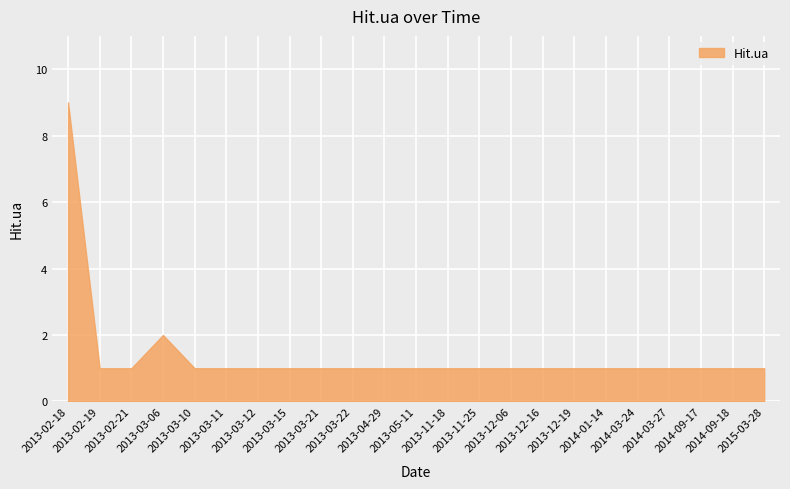

What is the smallest value displayed?

1